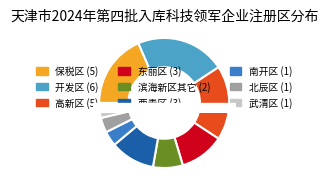

How many segments does this pie chart have?

9